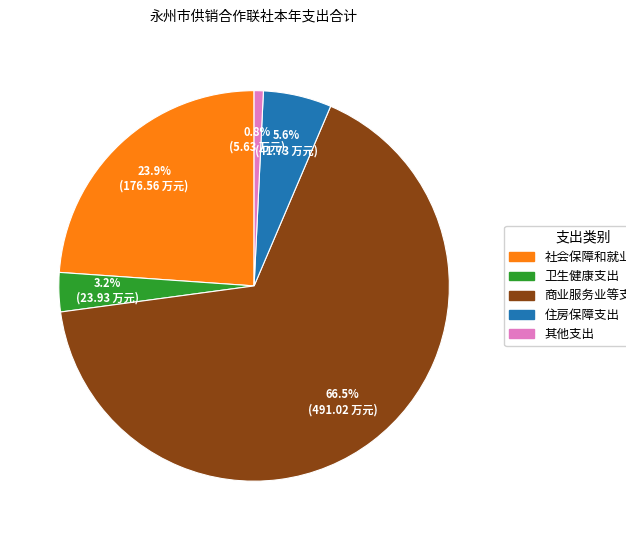

To the nearest percent, what portion does 住房保障支出 represent?

6%